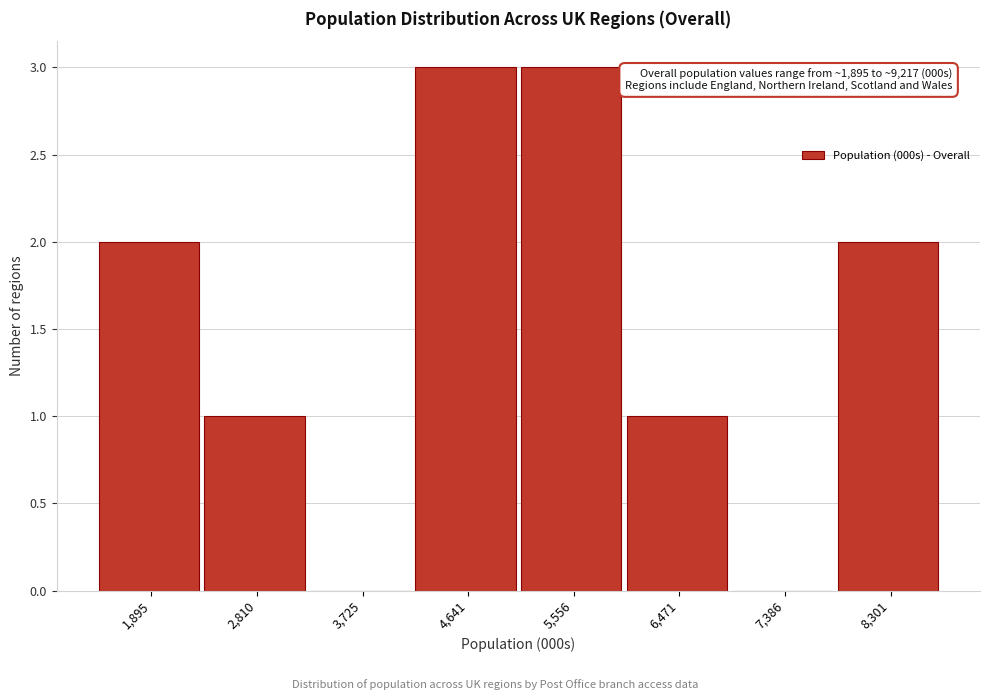

Reading right to left, list all the values displayed in this chart.

8,301=2	7,386=0	6,471=1	5,556=3	4,641=3	3,725=0	2,810=1	1,895=2